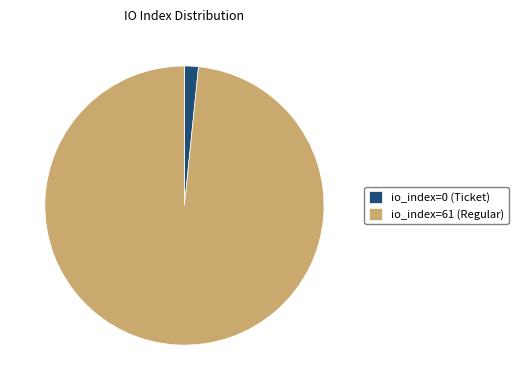

Combined, do io_index=61 (Regular) and io_index=0 (Ticket) account for over 50%?

Yes